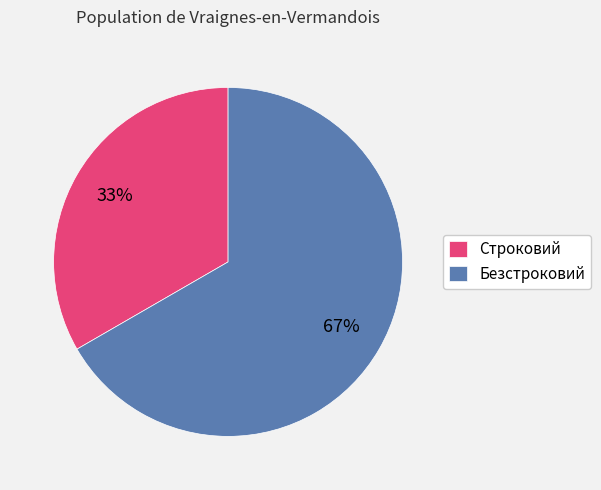

Is it true that Строковий is 44% of the pie?

False